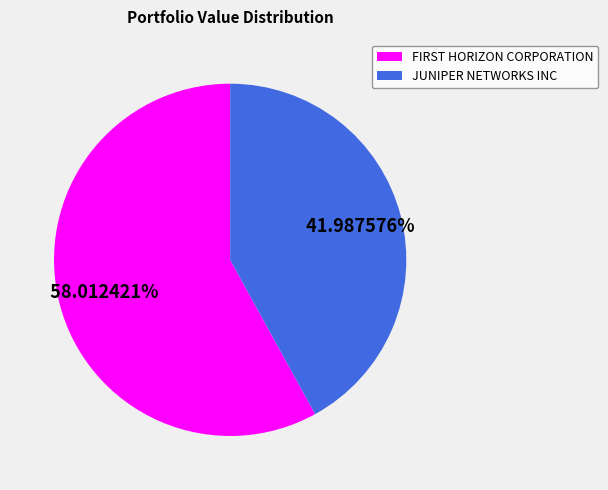

Is it true that JUNIPER NETWORKS INC is 50% of the pie?

False